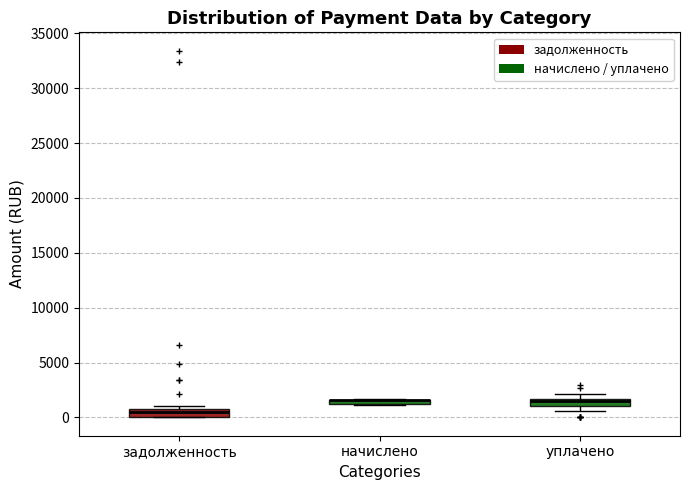

Where is the lower edge of the box for уплачено on the y-axis? The values are not printed on the chart, so give them approximately, as read against the axis.

1000